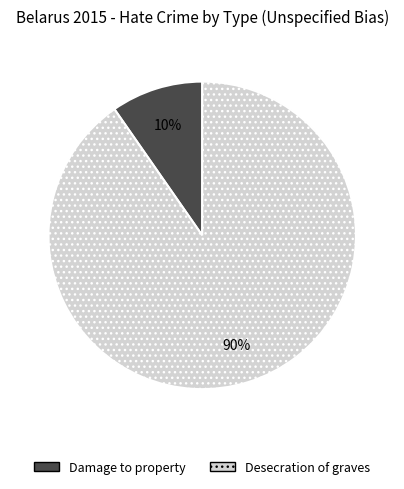

Does Desecration of graves account for over 50% of the chart?

Yes